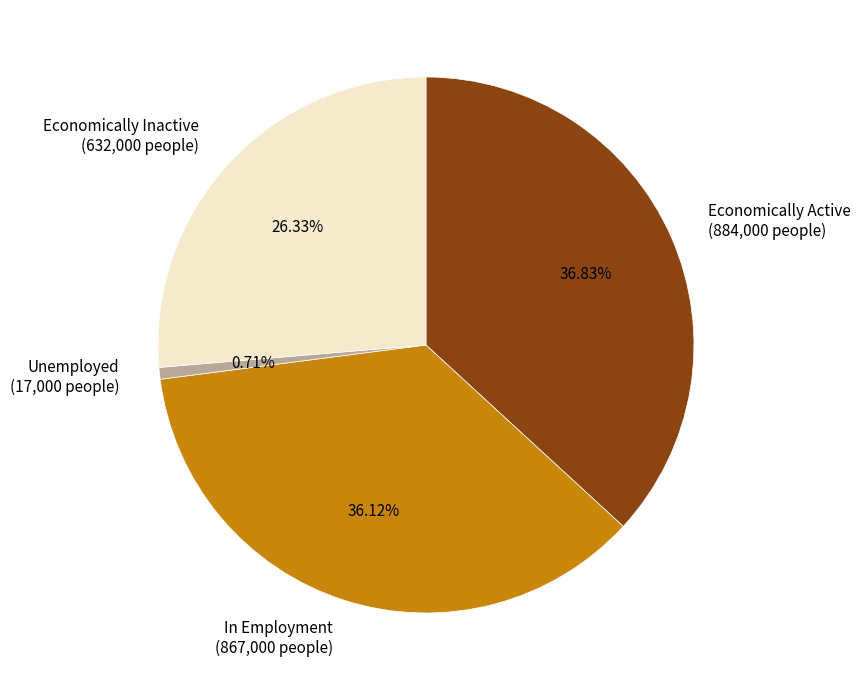

Rank the categories by value from lowest to highest.

Unemployed (17,000 people), Economically Inactive (632,000 people), In Employment (867,000 people), Economically Active (884,000 people)